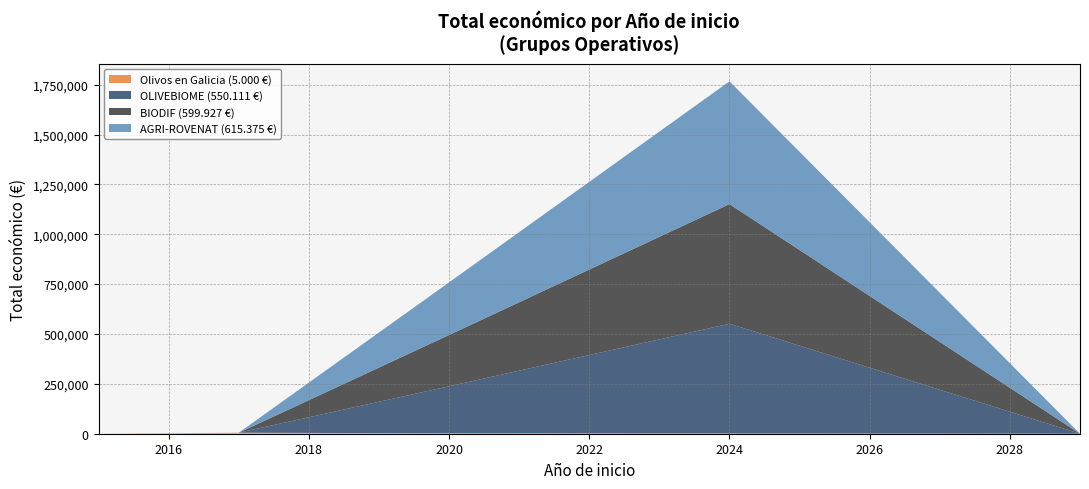

Reading left to right, transcribe all the data shown in this chart.

5000	550111	599927	615375